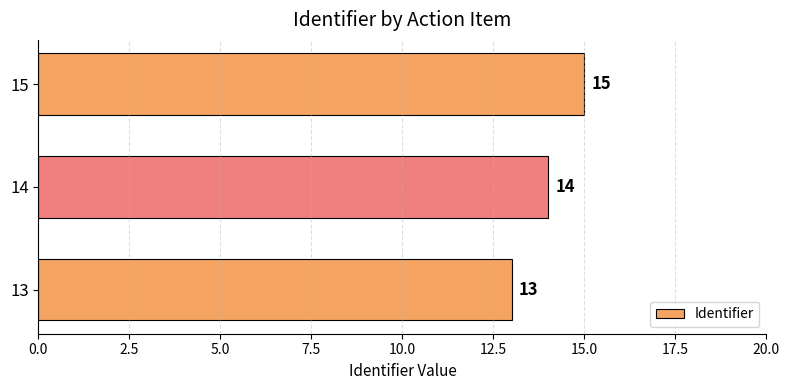

Reading bottom to top, what are all the values shown in this chart?

13=13	14=14	15=15